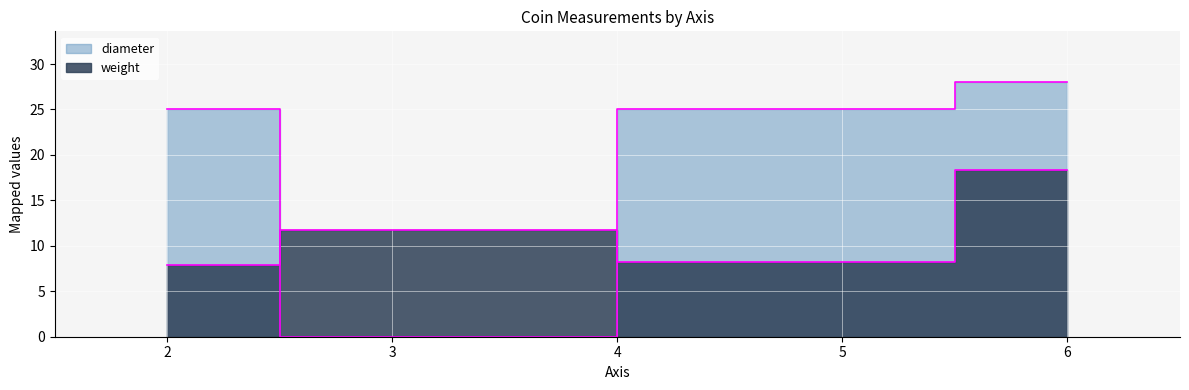

At which category is the sum across all series the highest?

6